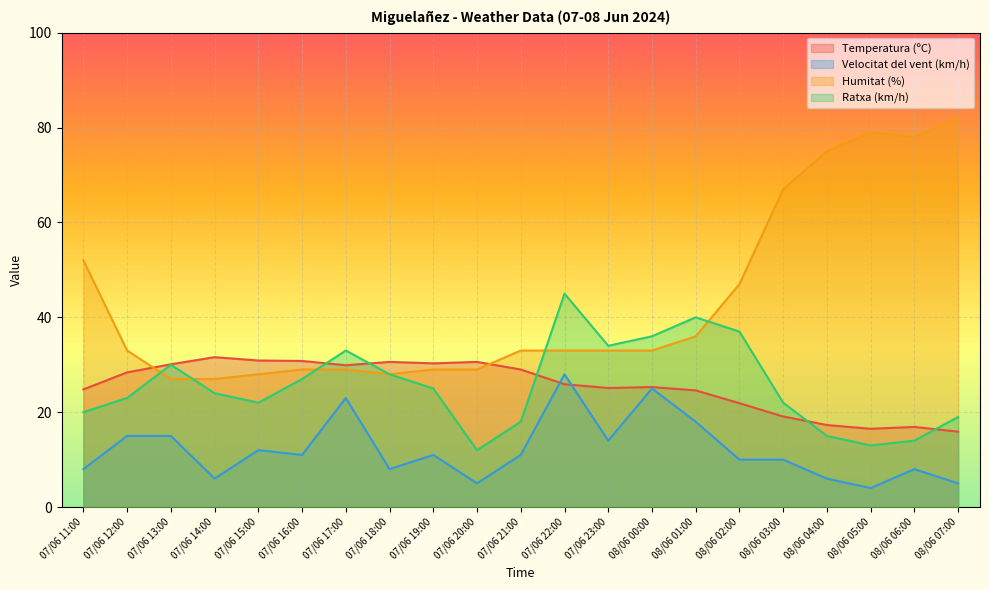

List the series in order of their peak value, highest first.

Humitat (%), Ratxa (km/h), Temperatura (ºC), Velocitat del vent (km/h)